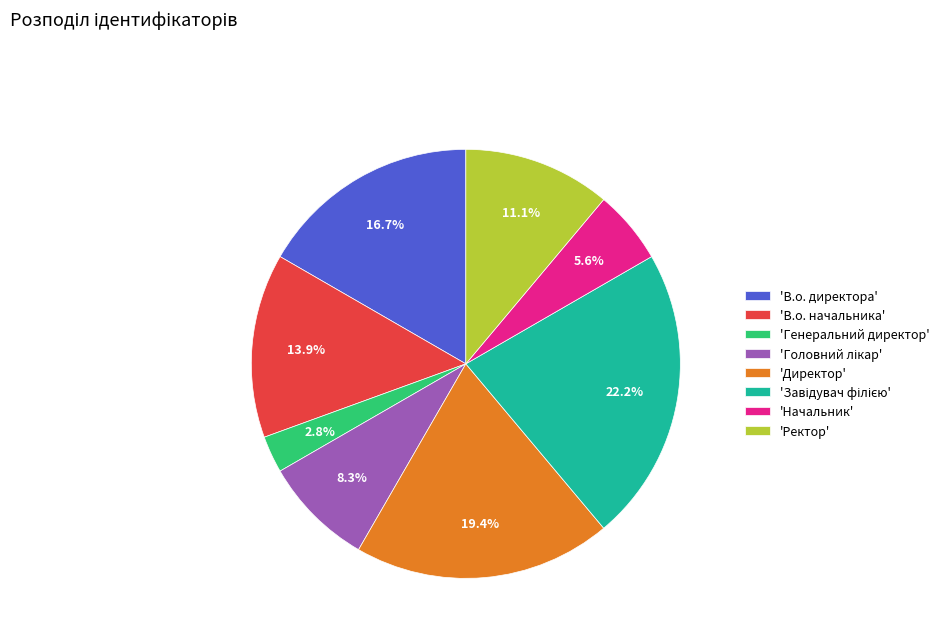

What is the total percentage of 'В.о. начальника' and 'Директор'?

33.3%